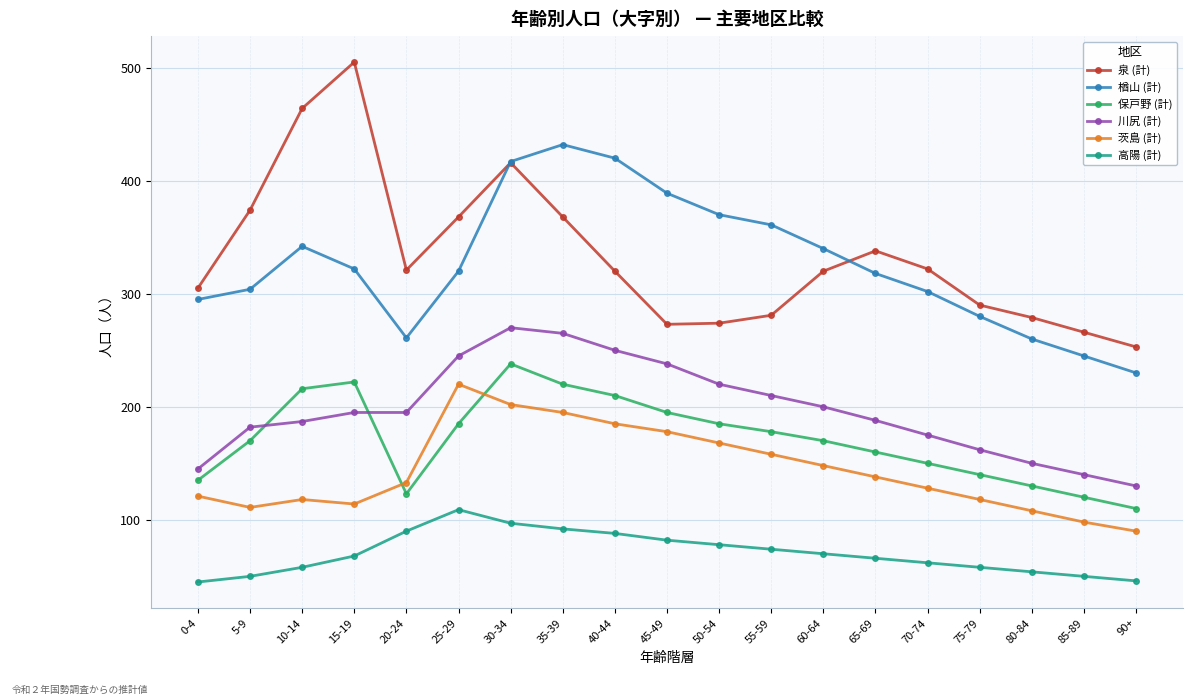

True or false: 川尻 (計) has a value of 373 at 45-49.

False